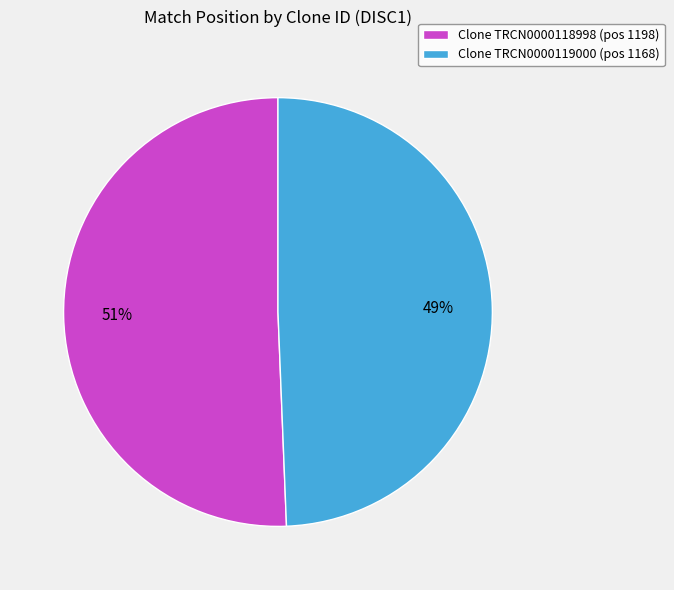

To the nearest percent, what is the combined percentage of Clone TRCN0000119000 (pos 1168) and Clone TRCN0000118998 (pos 1198)?

100%